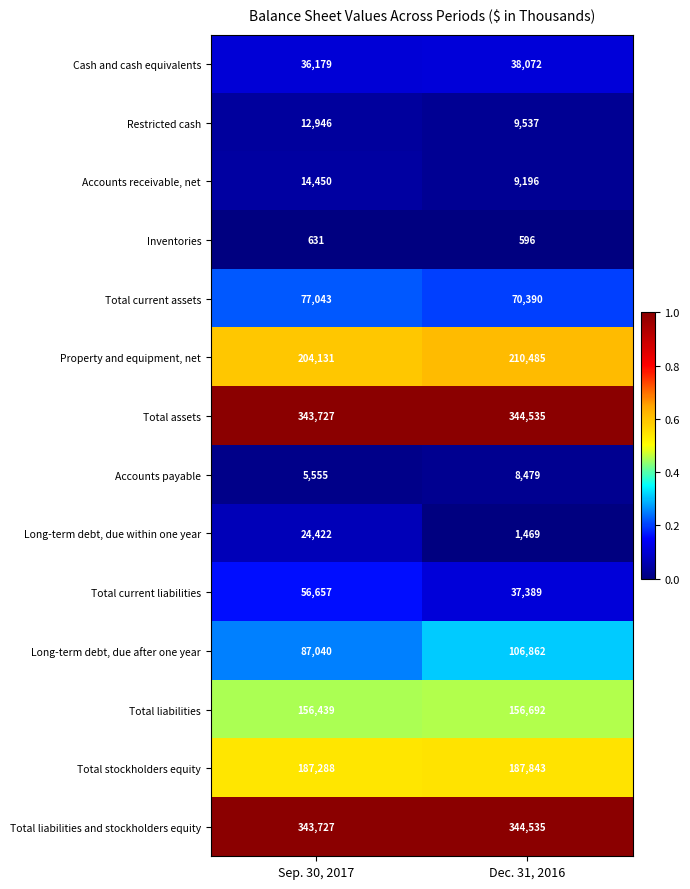

What is the minimum value shown in the chart?

596